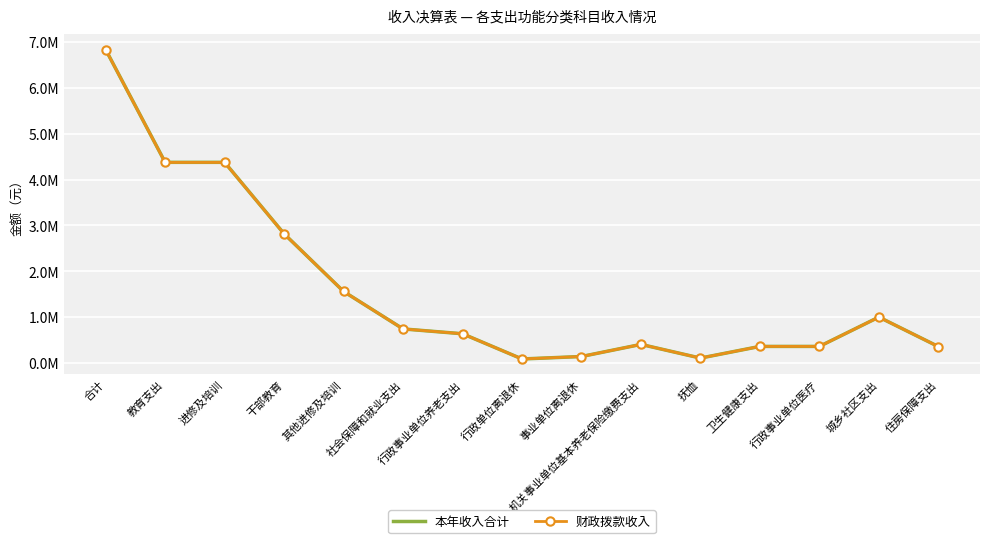

True or false: 财政拨款收入 and 本年收入合计 cross at least once.

False